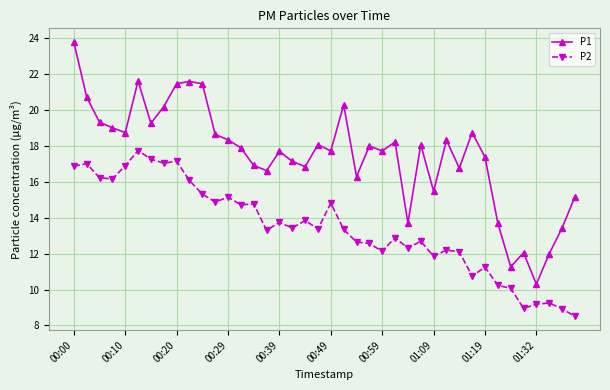

List the series in order of their overall mean, highest first.

P1, P2